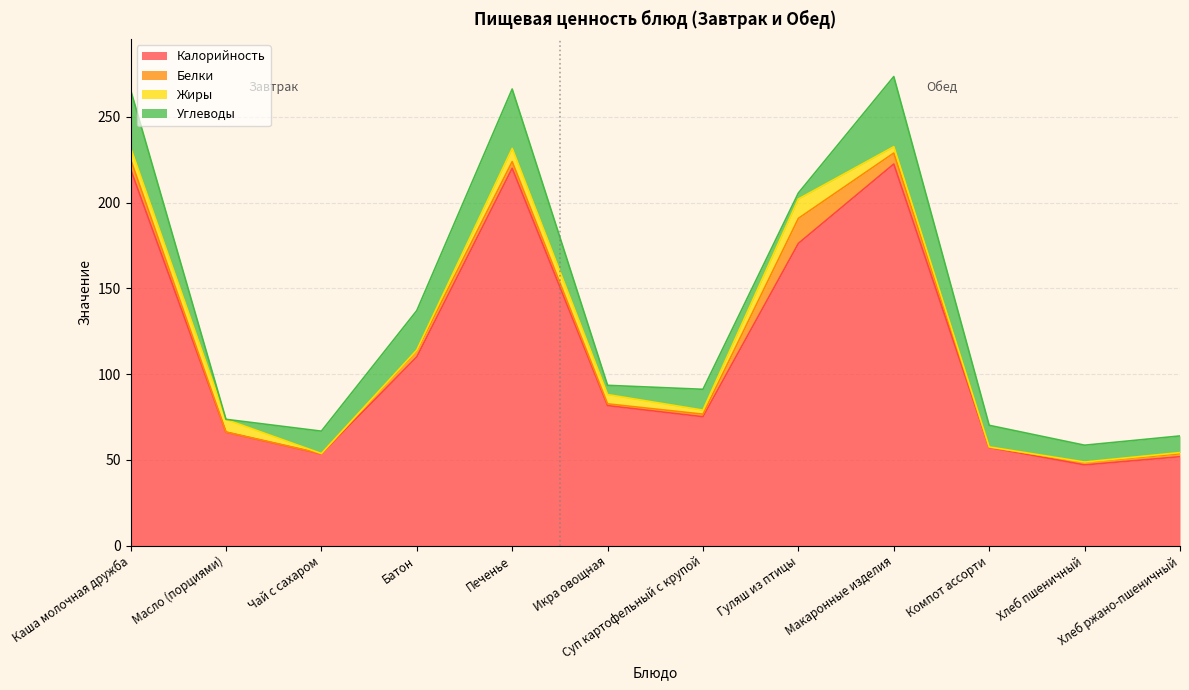

Reading left to right, what are all the values shown in this chart?

Калорийность: Каша молочная дружба=219.5	Масло (порциями)=66.1	Чай с сахаром=53.4	Батон=110.0	Печенье=220.0	Икра овощная=81.6	Суп картофельный с крупой=75.1	Гуляш из птицы=176.2	Макаронные изделия=222.5	Компот ассорти=57.2	Хлеб пшеничный=47.0	Хлеб ржано-пшеничный=51.8
Белки: Каша молочная дружба=5.8	Масло (порциями)=0.1	Чай с сахаром=0.2	Батон=3.5	Печенье=3.9	Икра овощная=1.0	Суп картофельный с крупой=1.5	Гуляш из птицы=14.6	Макаронные изделия=6.4	Компот ассорти=0.2	Хлеб пшеничный=1.5	Хлеб ржано-пшеничный=1.7
Жиры: Каша молочная дружба=6.7	Масло (порциями)=7.3	Чай с сахаром=0.1	Батон=0.5	Печенье=7.7	Икра овощная=5.4	Суп картофельный с крупой=2.3	Гуляш из птицы=11.3	Макаронные изделия=3.7	Компот ассорти=0.1	Хлеб пшеничный=0.2	Хлеб ржано-пшеничный=0.7
Углеводы: Каша молочная дружба=33.8	Масло (порциями)=0.1	Чай с сахаром=13.0	Батон=23.0	Печенье=34.6	Икра овощная=5.4	Суп картофельный с крупой=12.2	Гуляш из птицы=3.5	Макаронные изделия=40.9	Компот ассорти=12.6	Хлеб пшеничный=9.8	Хлеб ржано-пшеничный=9.7